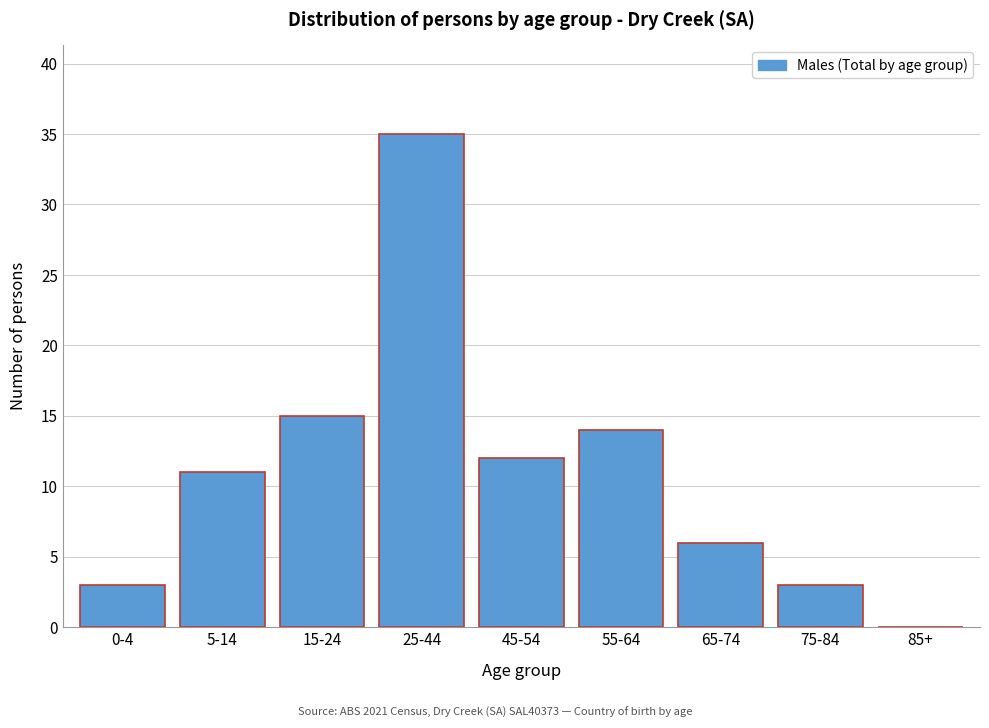

Reading left to right, what are all the values shown in this chart?

0-4=3	5-14=11	15-24=15	25-44=35	45-54=12	55-64=14	65-74=6	75-84=3	85+=0